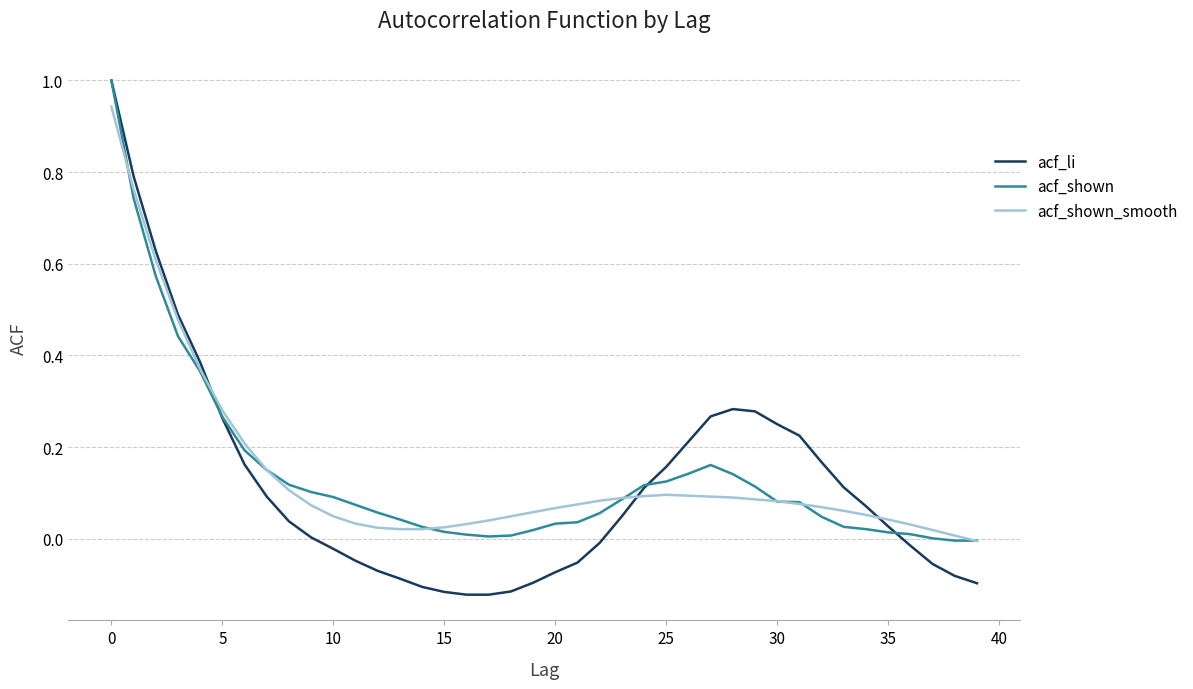

What is the greatest value displayed?

1.0